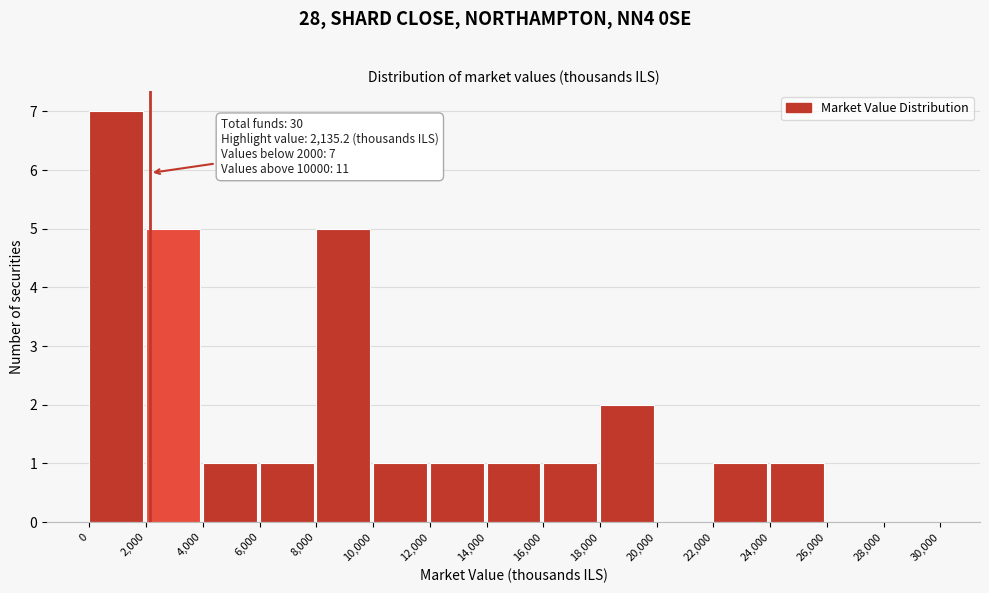

Which range on the x-axis has the tallest bar?

0 to 2,000